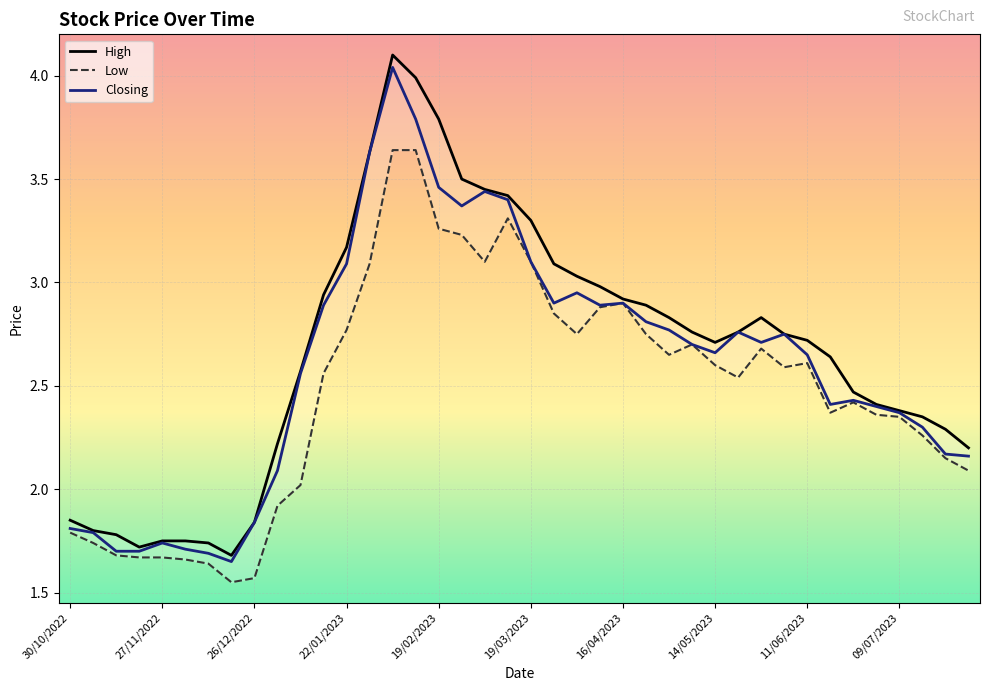

How many data points in High are above 2?

31